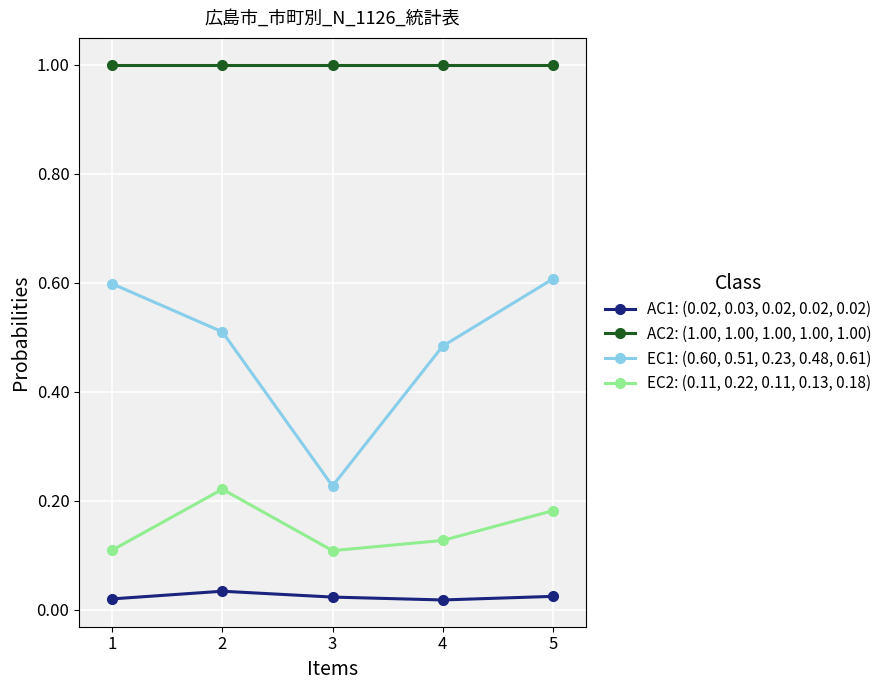

What is the value of the EC1: (0.60, 0.51, 0.23, 0.48, 0.61) point at the 5th from the left?

0.6